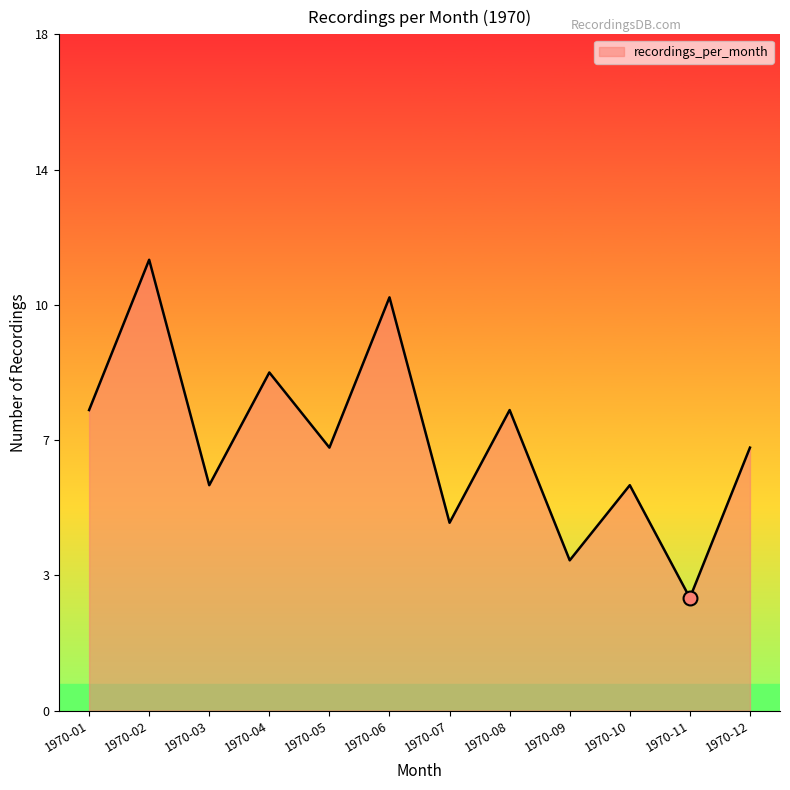

Is it true that the value at 1970-08 is 5?

False